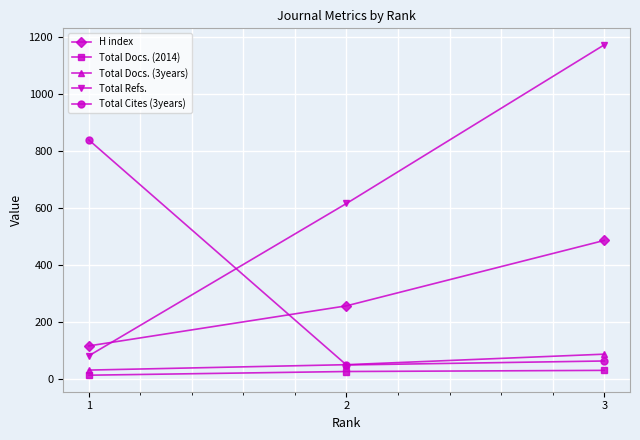

Which series changed the most between 1 and 3?

Total Refs.